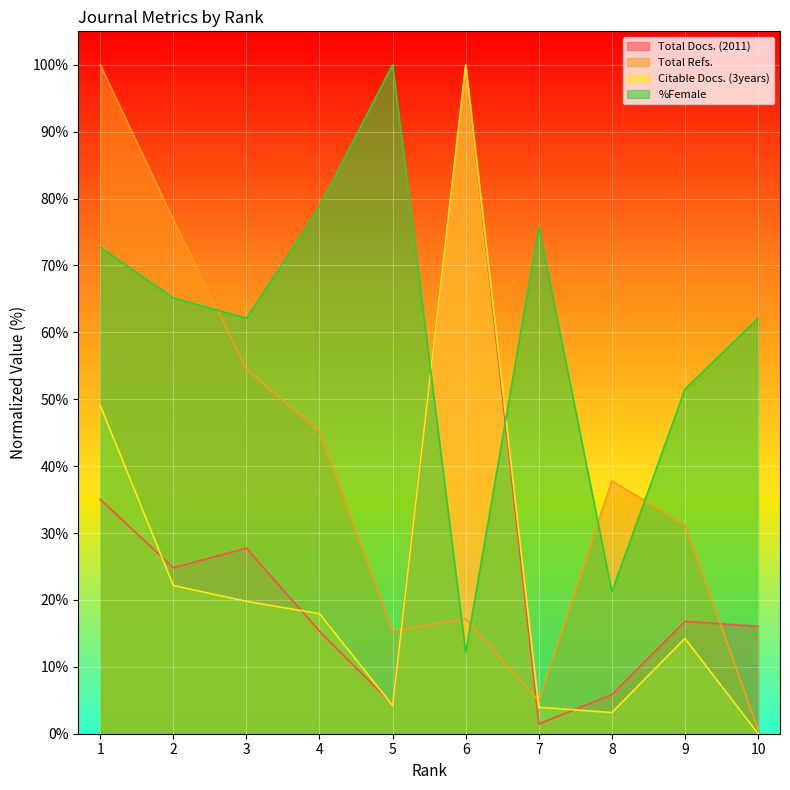

Which series ends up on top after the final intersection of Citable Docs. (3years) and Total Docs. (2011)?

Total Docs. (2011)